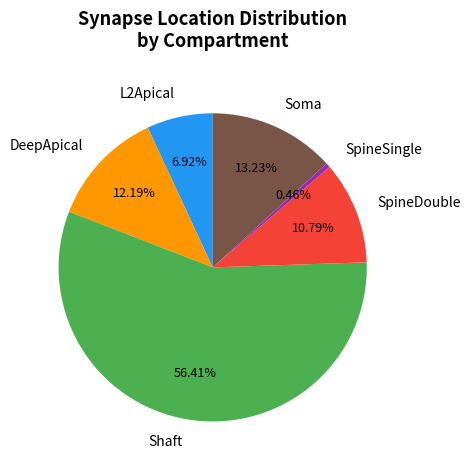

To the nearest percent, what is the difference between the largest and smallest slice percentages?

56%